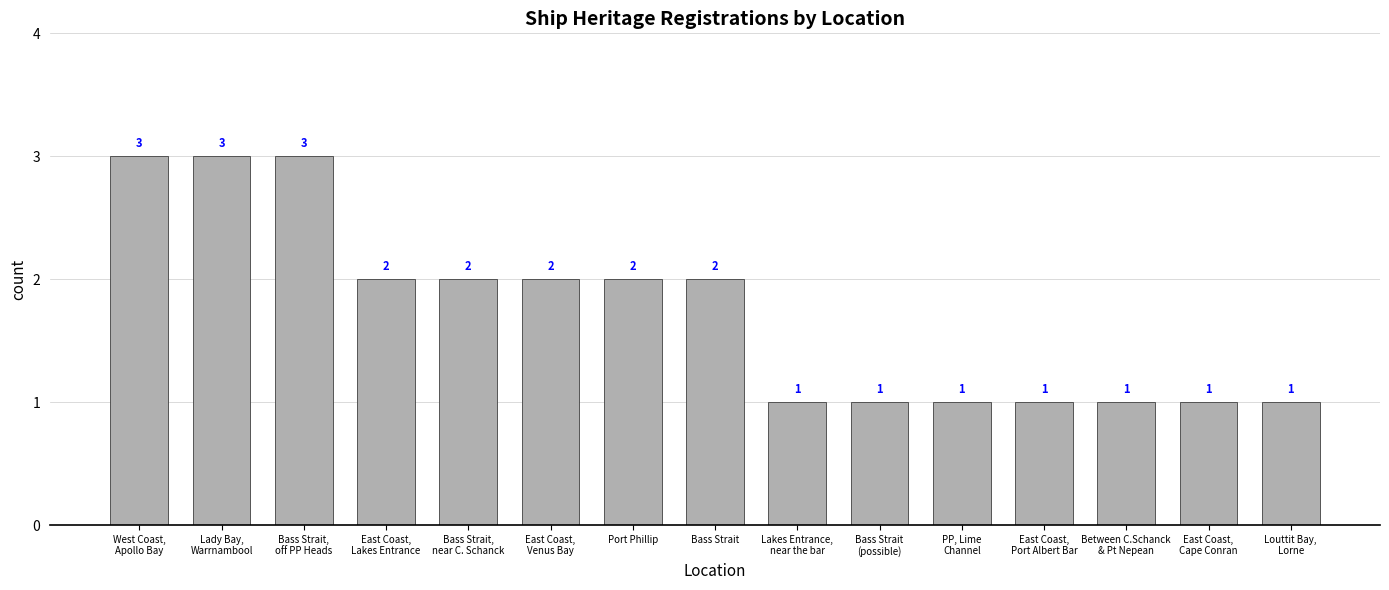

At which label does the data first exceed 2?

West Coast,
Apollo Bay